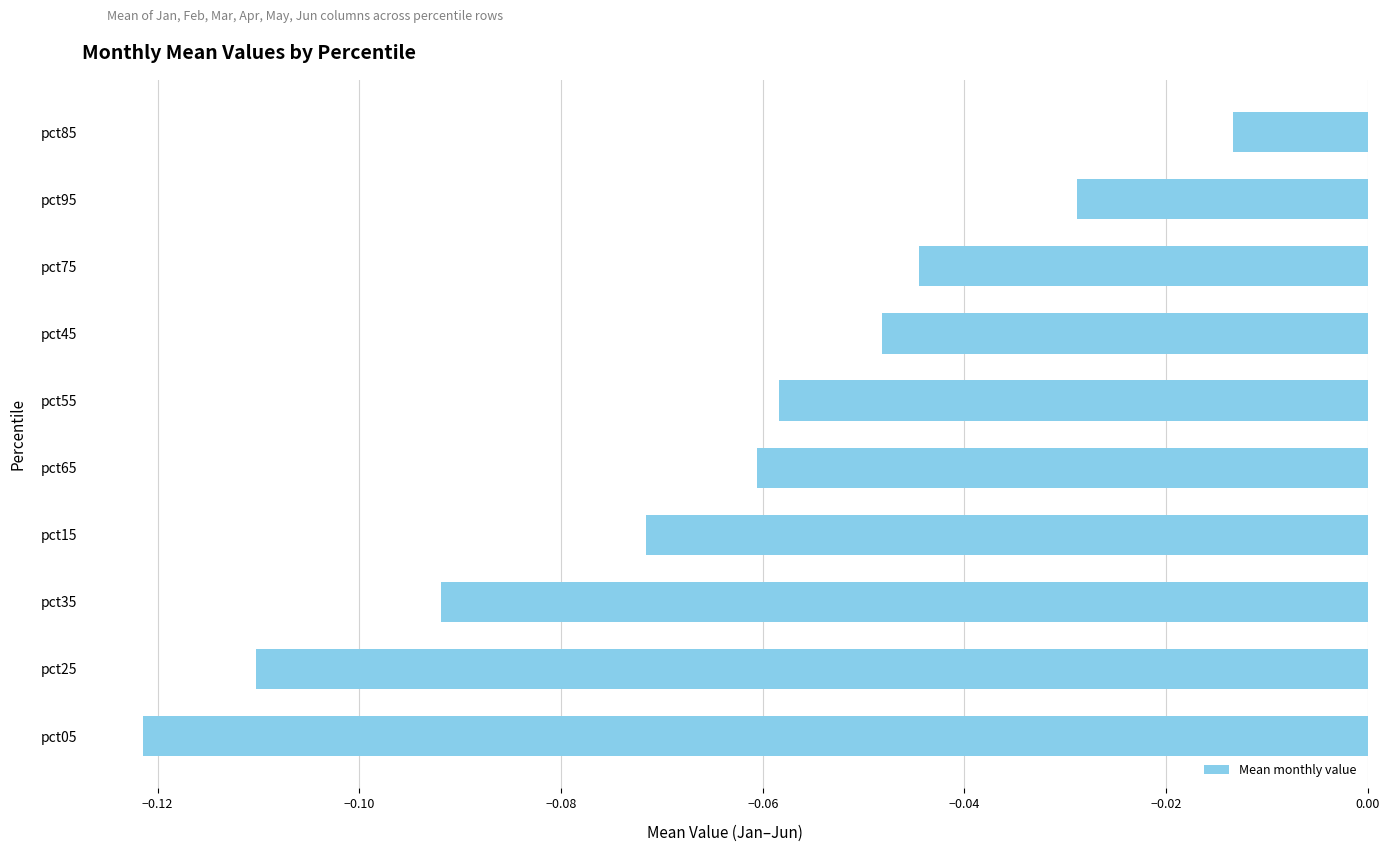

Which label corresponds to the largest value in the chart?

pct85